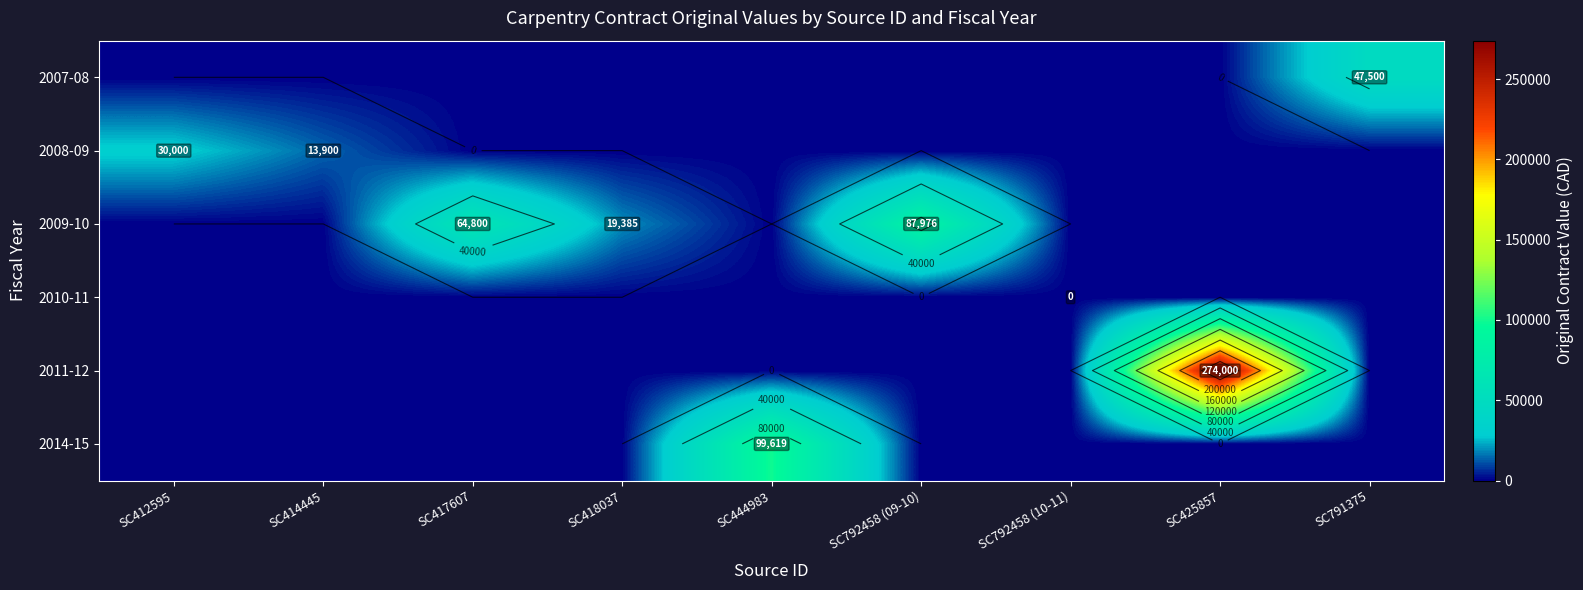

How many categories are shown in the chart?

9